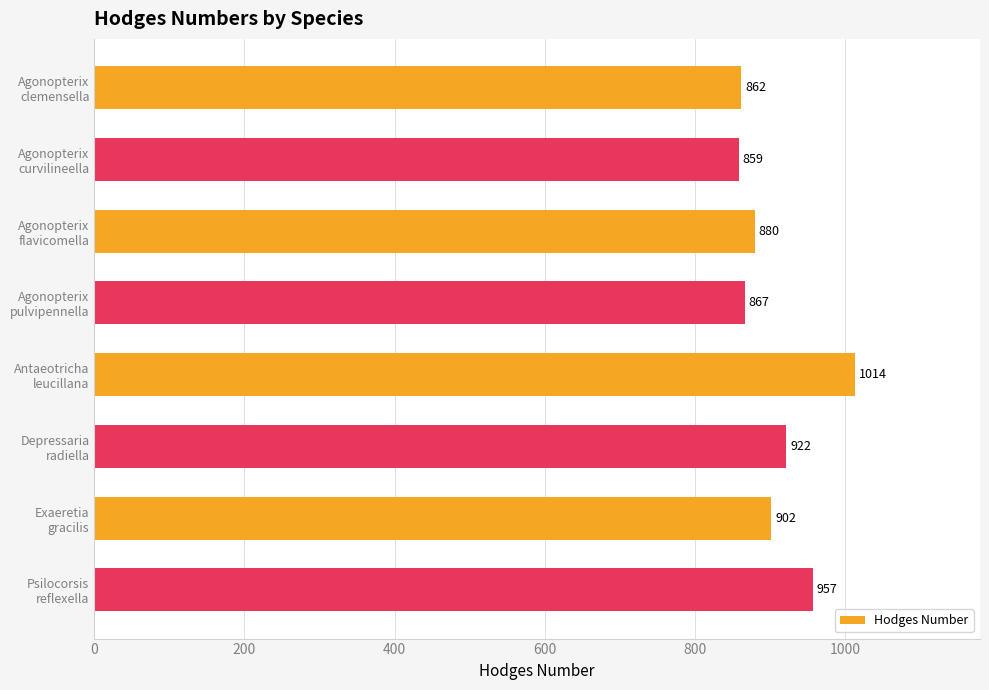

What is the value of the 1st bar from the top?

862